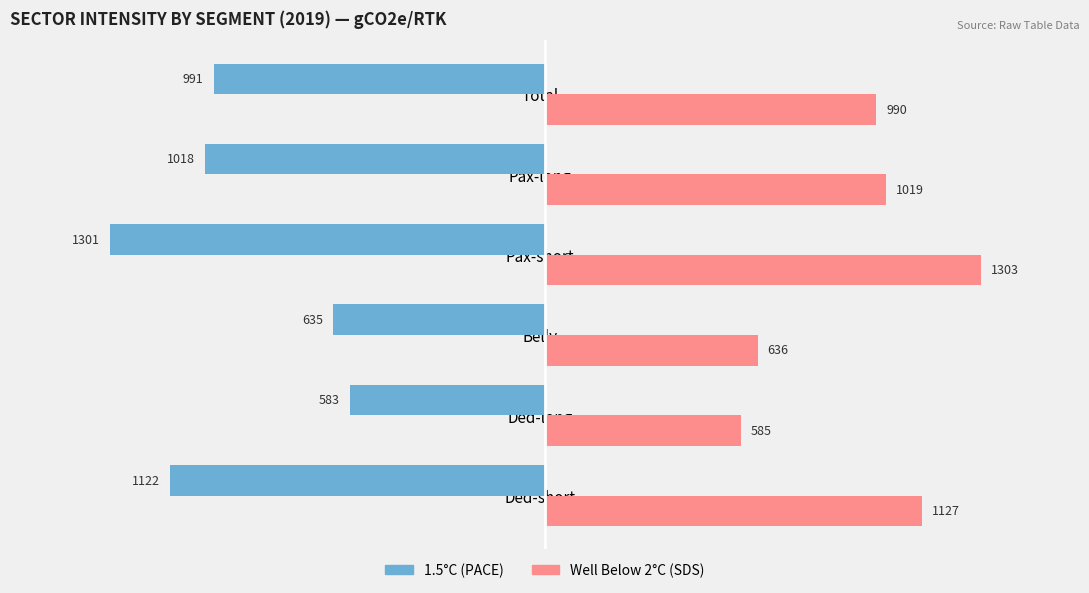

Where is 1.5°C (PACE) nearest to the value -941?

Total